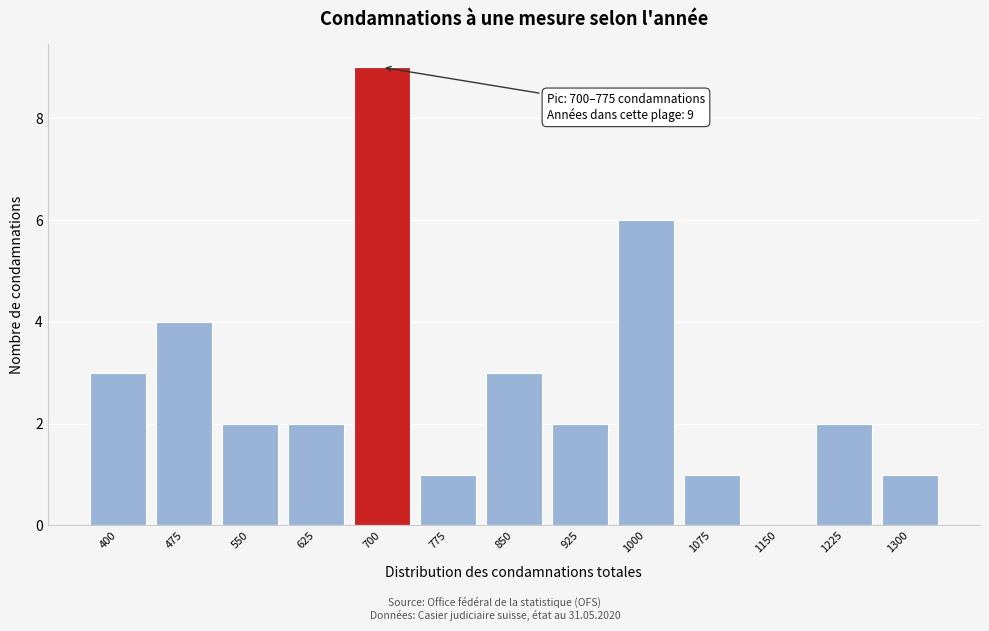

Reading right to left, list all the values displayed in this chart.

1300=1	1225=2	1150=0	1075=1	1000=6	925=2	850=3	775=1	700=9	625=2	550=2	475=4	400=3